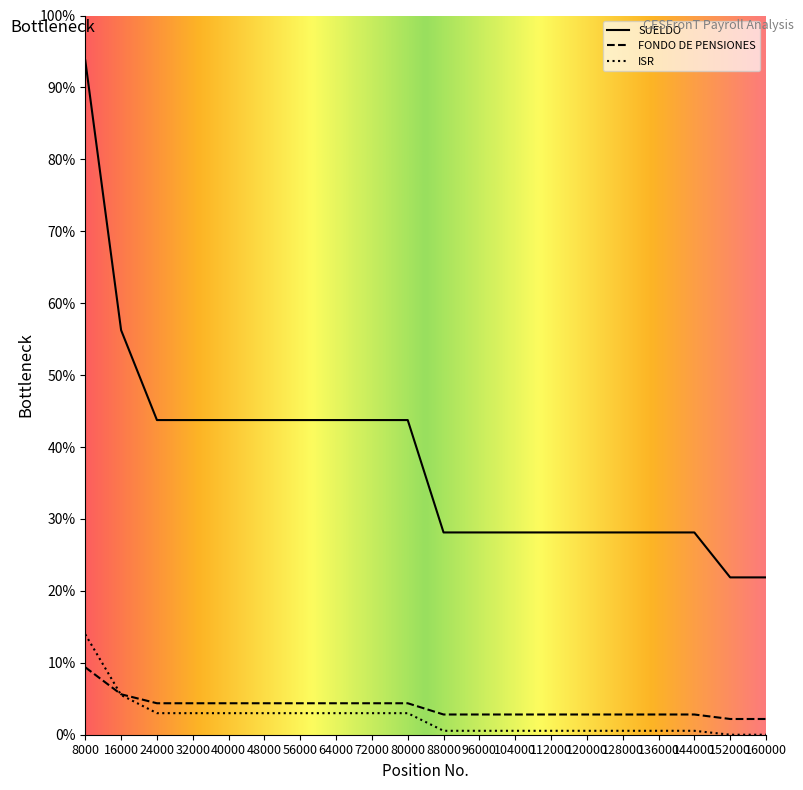

What are all the series names shown in the legend?

SUELDO, FONDO DE PENSIONES, ISR